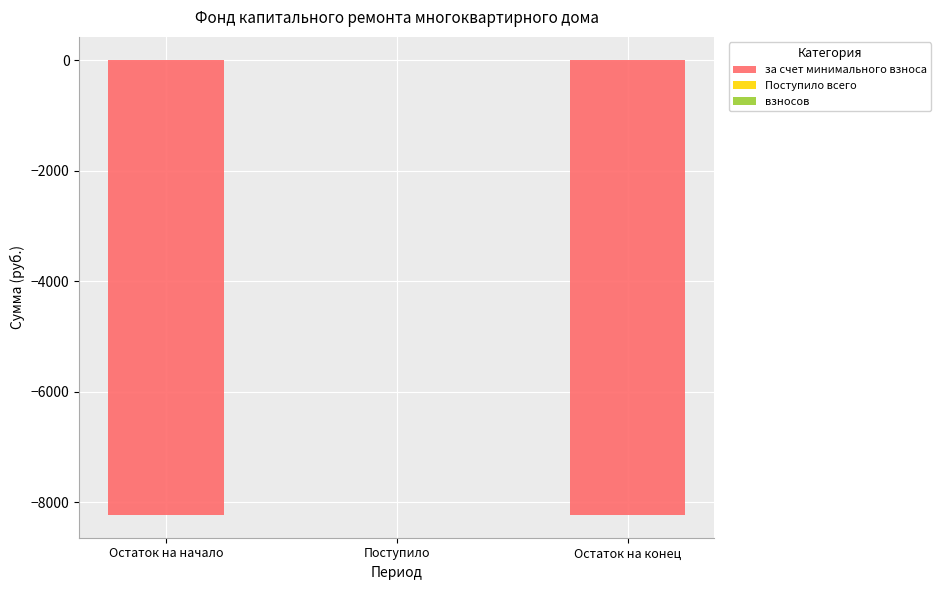

At which label does взносов first exceed 3?

Остаток на начало